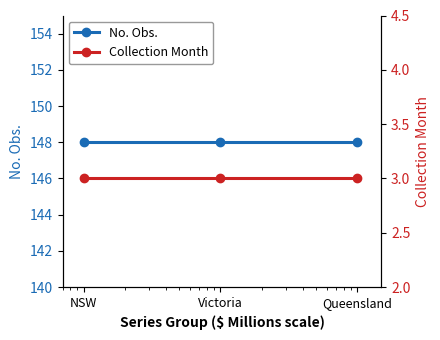

Reading left to right, transcribe all the data shown in this chart.

No. Obs.: 148	148	148
Collection Month: 3	3	3